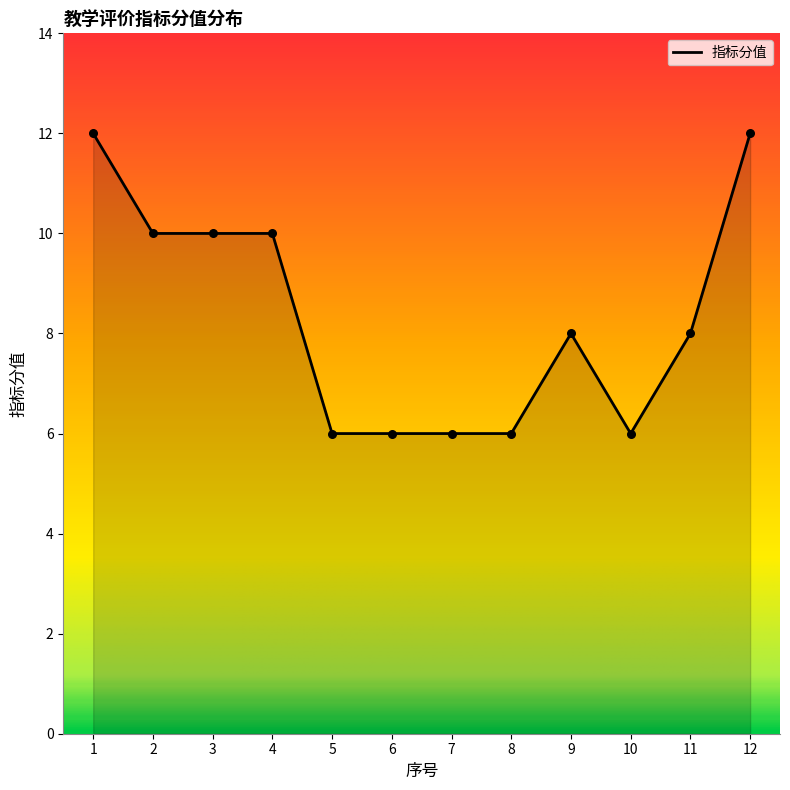

What is the change in value from 4 to 8?

-4